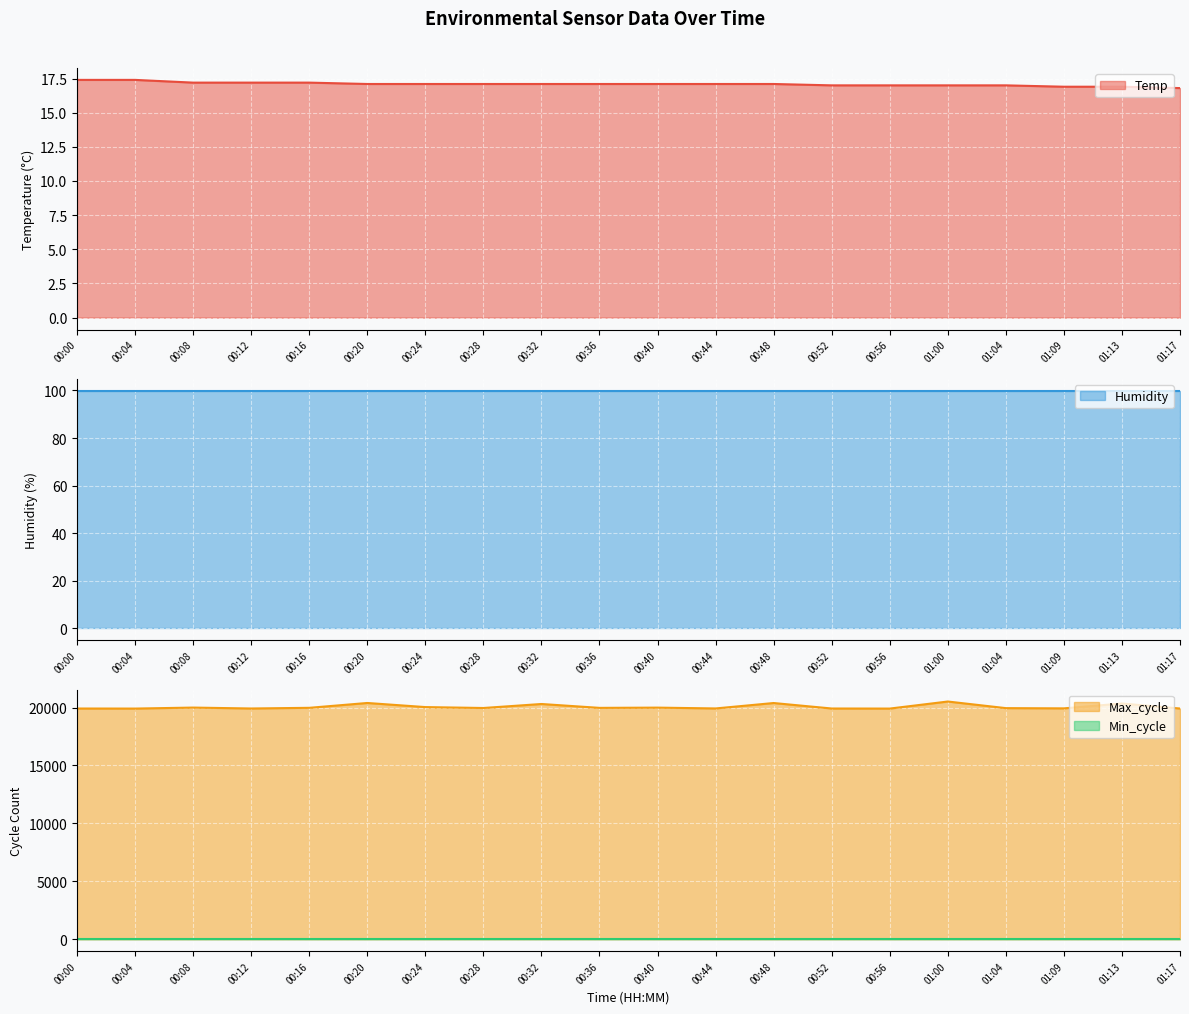

Between 00:08 and 00:52, which series saw the biggest shift?

Max_cycle